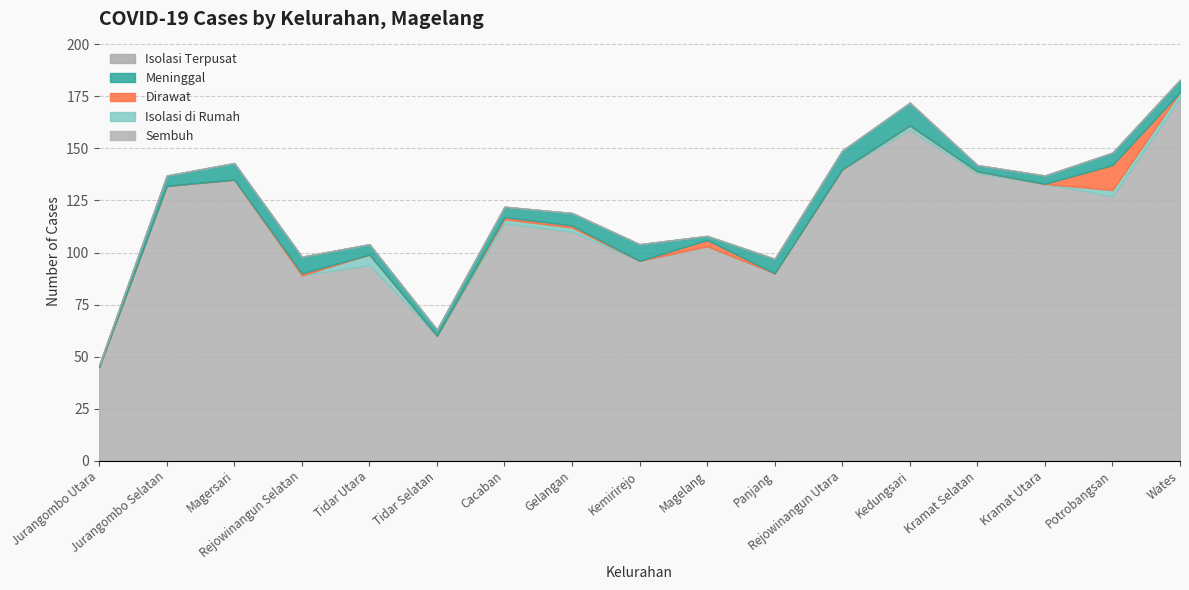

At which category does Dirawat reach its first local peak?

Rejowinangun Selatan